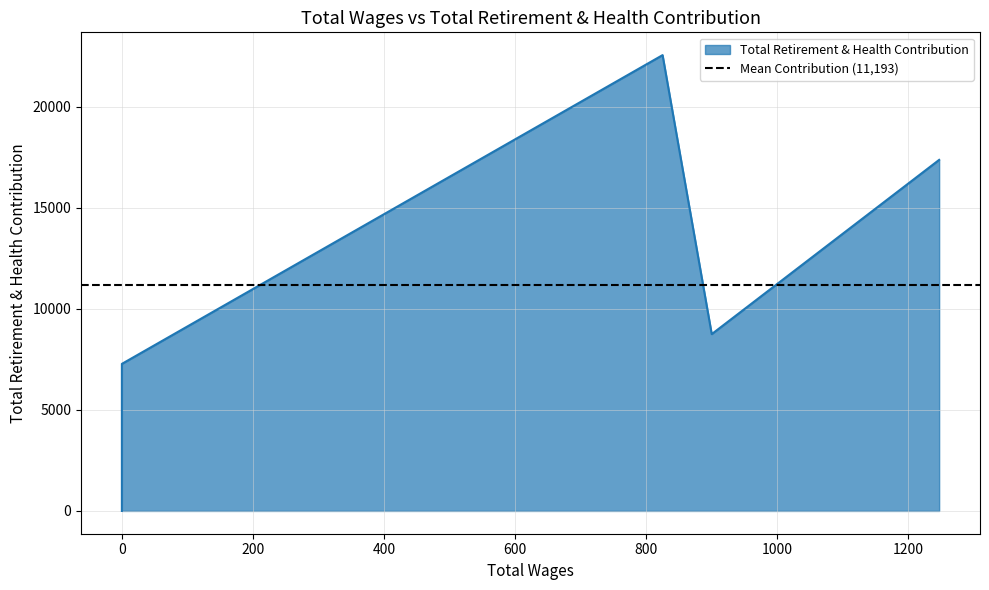

The chart shows a value of 13291 at 825.0. True or false?

False